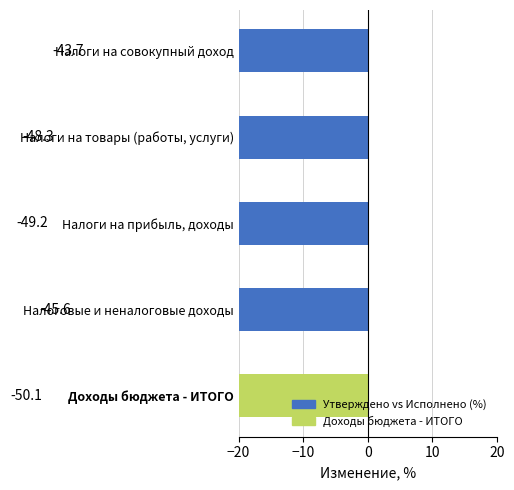

How many categories are shown in the chart?

5